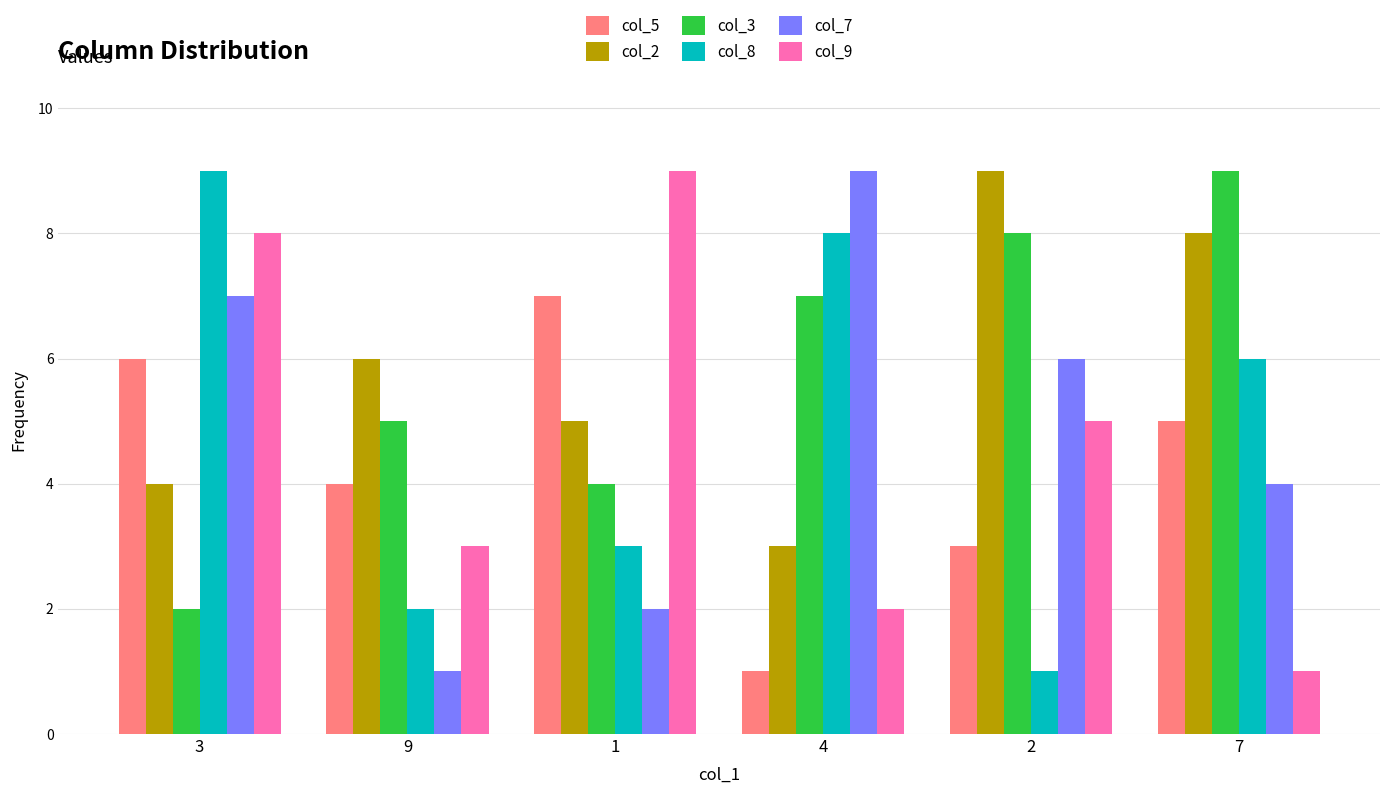

At which category is the sum across all series the highest?

3